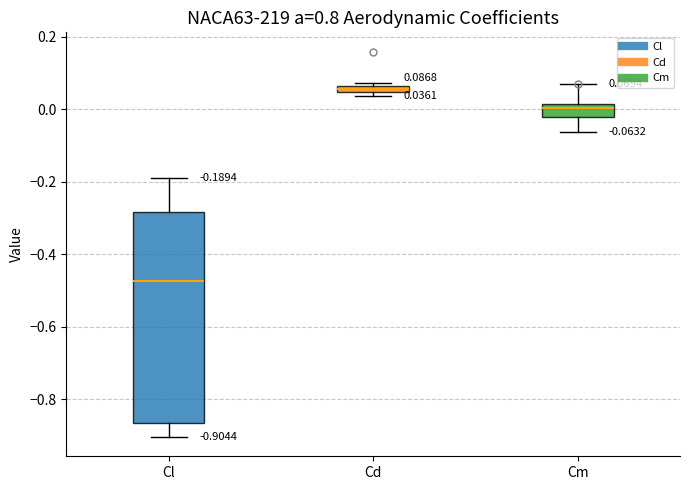

Which box has the lowest median line?

Cl